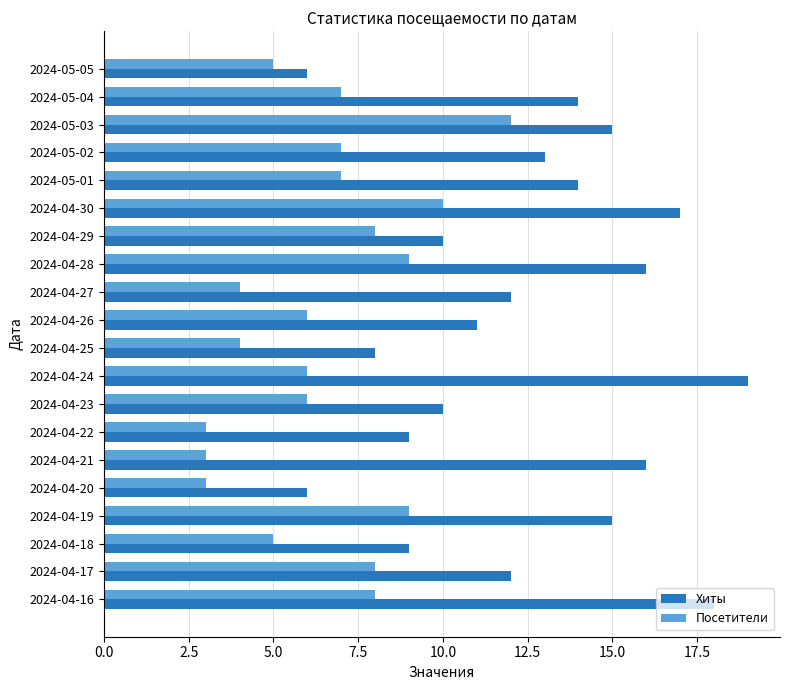

Which label corresponds to the largest value in the chart?

2024-04-24